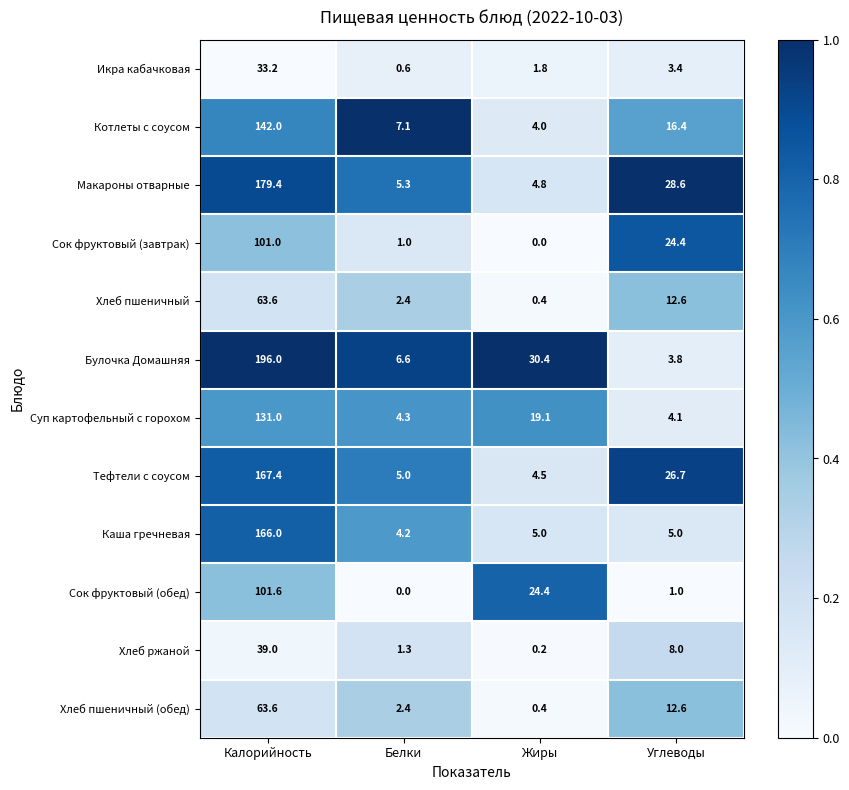

How many distinct data groups are displayed?

12